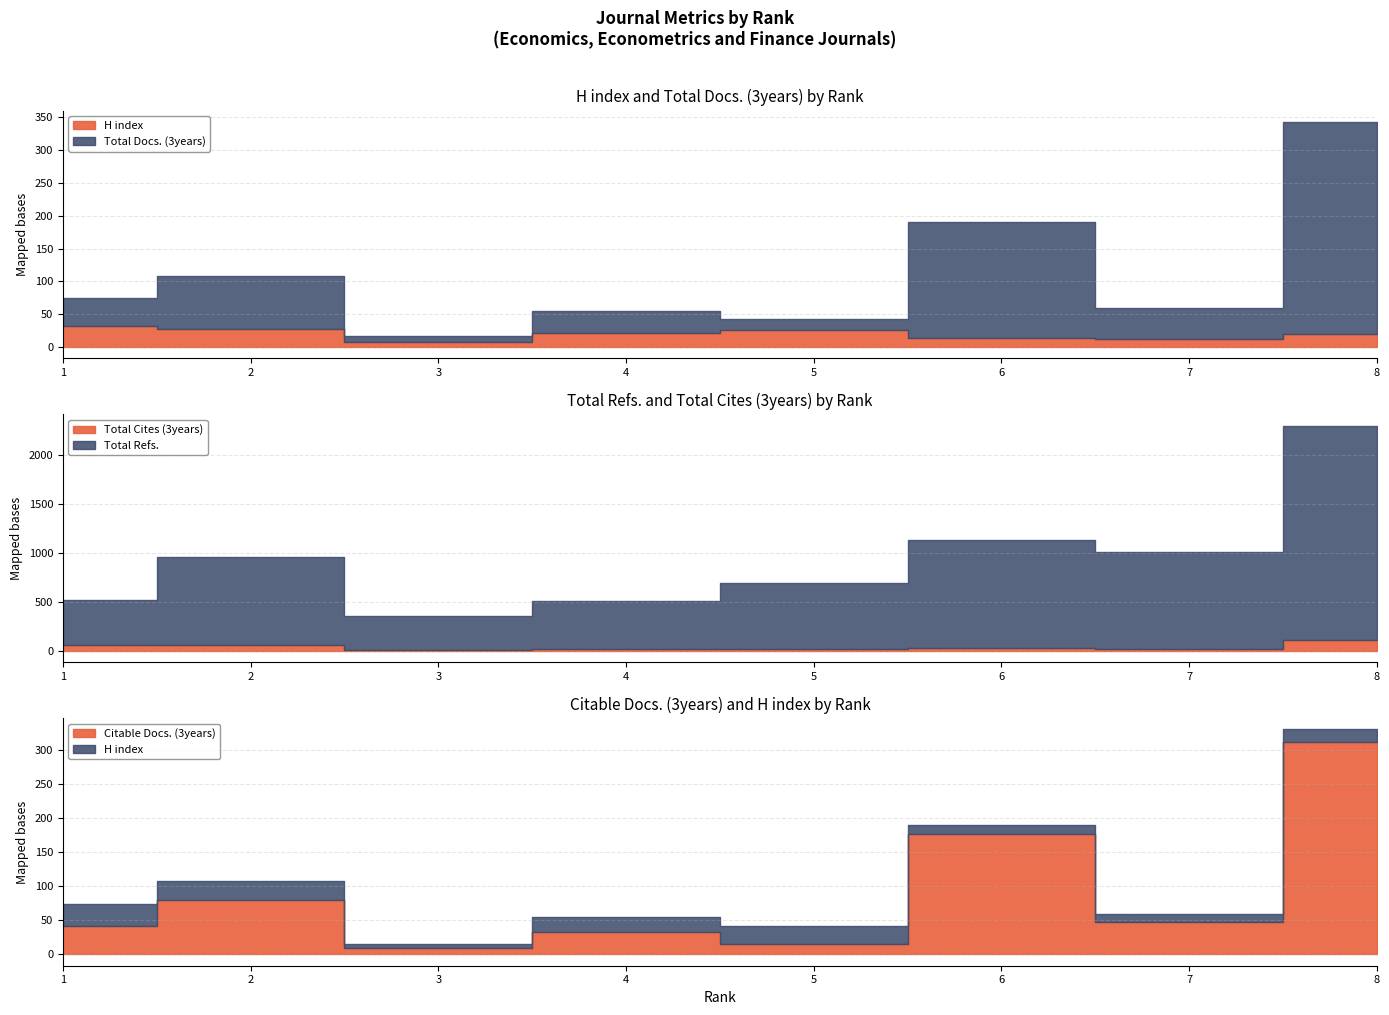

What is the total value across all series at 2?

1145